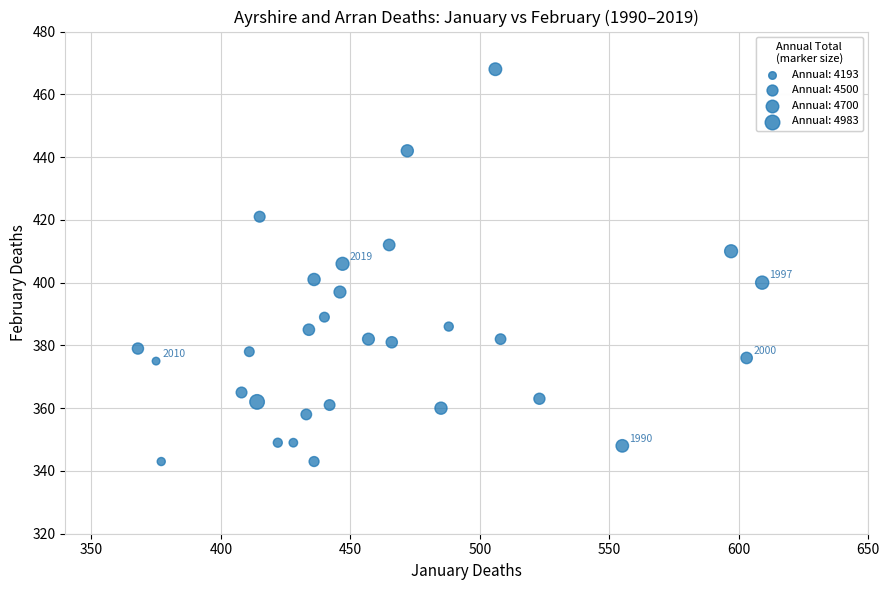

What is the range of Y values (max minus min)?

125